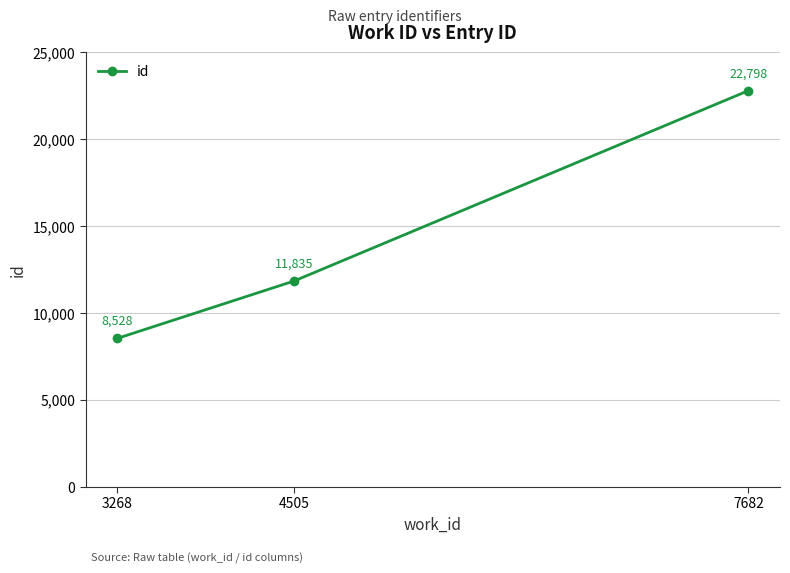

What is the minimum value shown in the chart?

8528